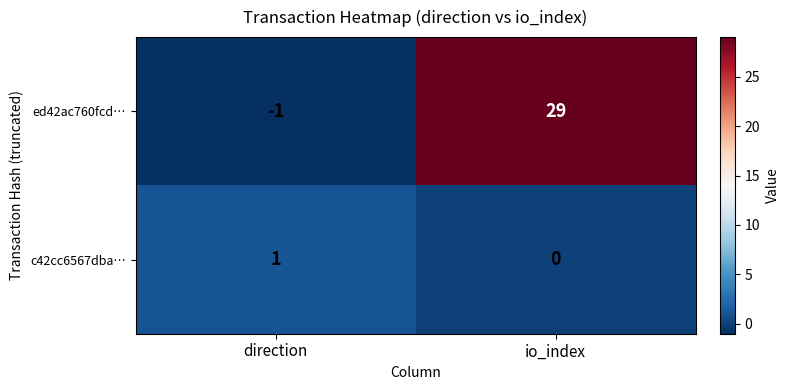

Is it true that c42cc6567dba… equals 0 at io_index?

True